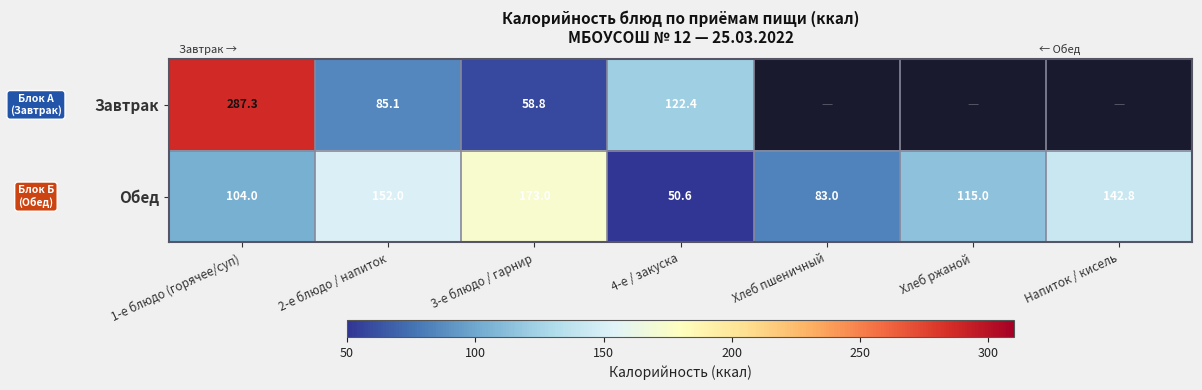

At which label does Обед reach its peak?

3-е блюдо / гарнир